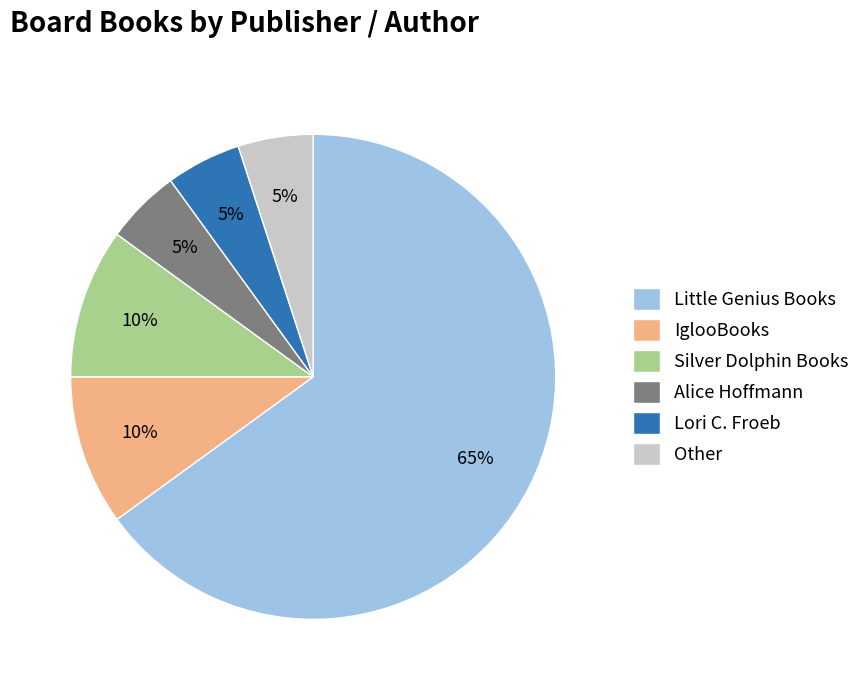

To the nearest percent, what is the combined percentage of IglooBooks and Lori C. Froeb?

15%